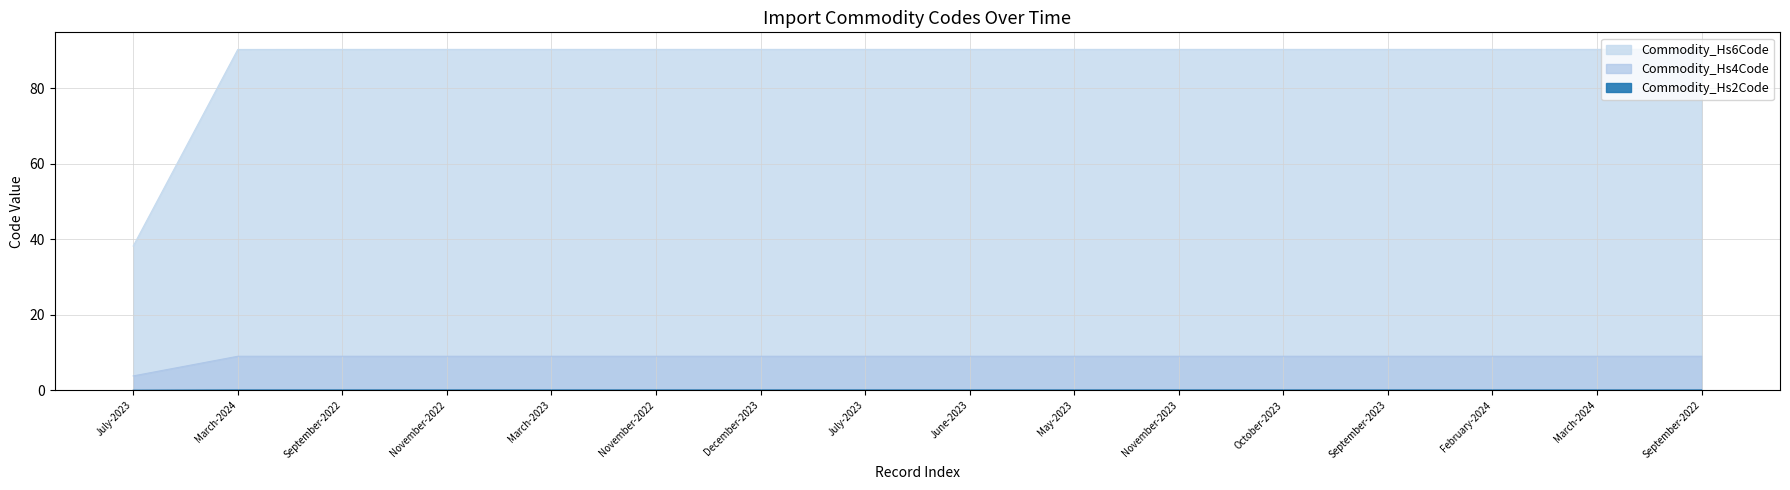

The Commodity_Hs6Code series shows 90.3 at March-2024. True or false?

True